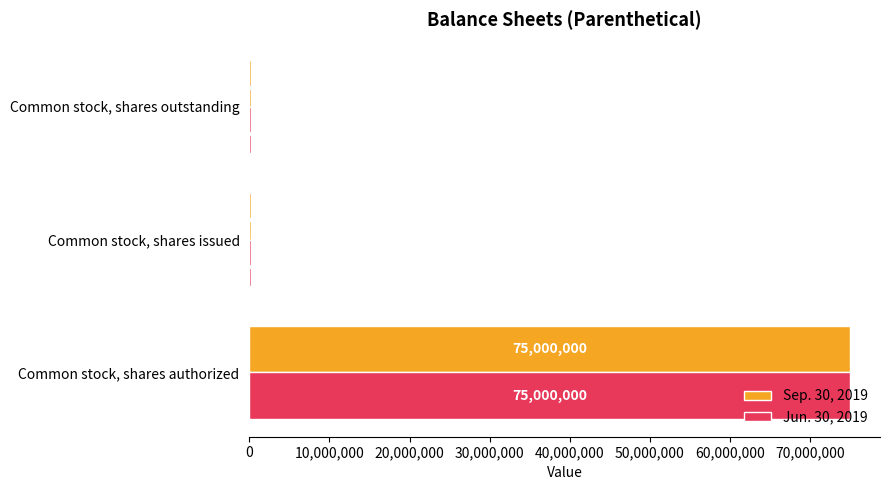

Is the value of Jun. 30, 2019 at Common stock, shares authorized greater than the value of Sep. 30, 2019 at Common stock, shares issued?

Yes